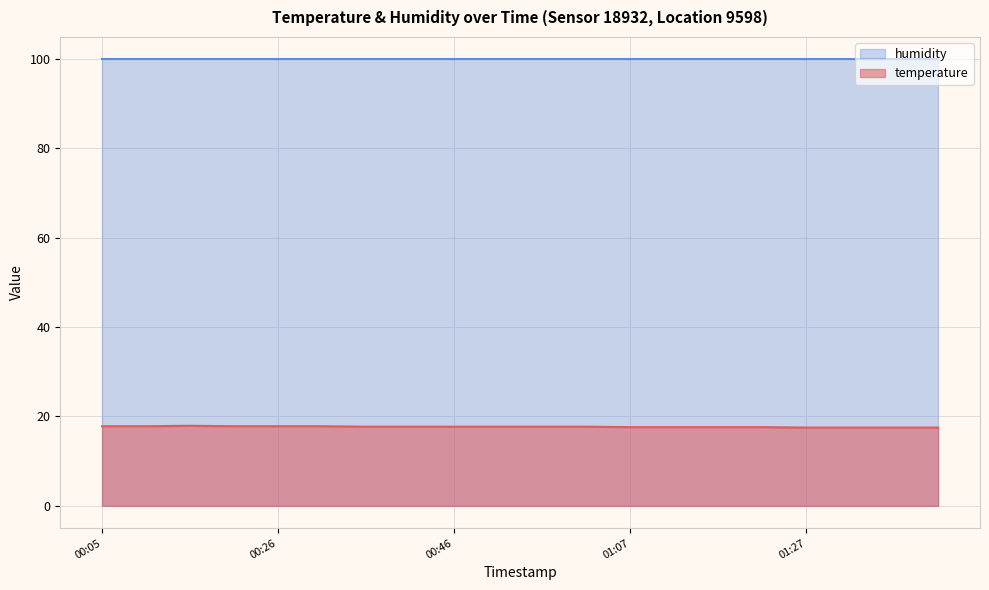

What position from the right is 01:07?

8